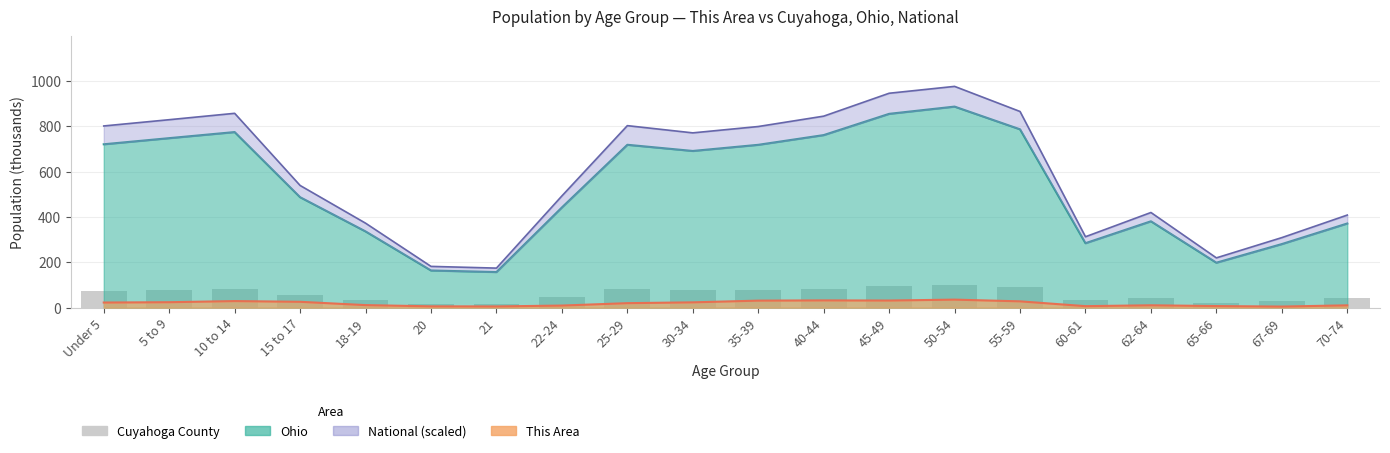

List the labels in order of value, smallest first.

21, 20, 65-66, 67-69, 60-61, 18-19, 62-64, 70-74, 22-24, 15 to 17, Under 5, 30-34, 35-39, 5 to 9, 25-29, 40-44, 10 to 14, 55-59, 45-49, 50-54